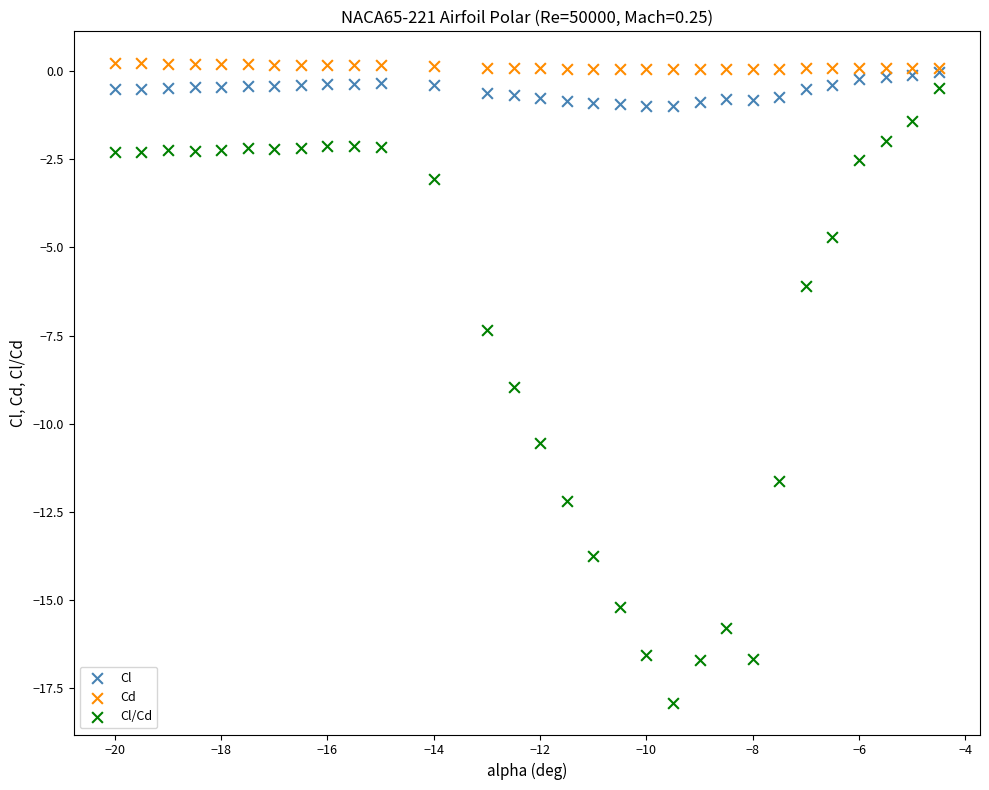

Which series contains the highest Y value?

Cd